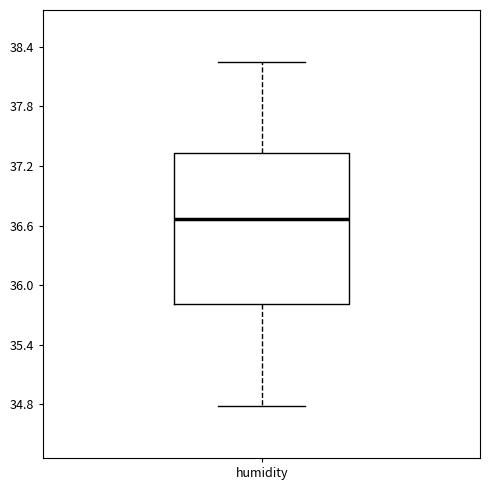

Read this box plot against the y-axis: the position of the median line, the range covered by the box, and the ends of both whiskers. The values are not printed on the chart, so give them approximately, as read against the axis.

median 36.7, box 35.8 to 37.3, whiskers 34.8 to 38.3